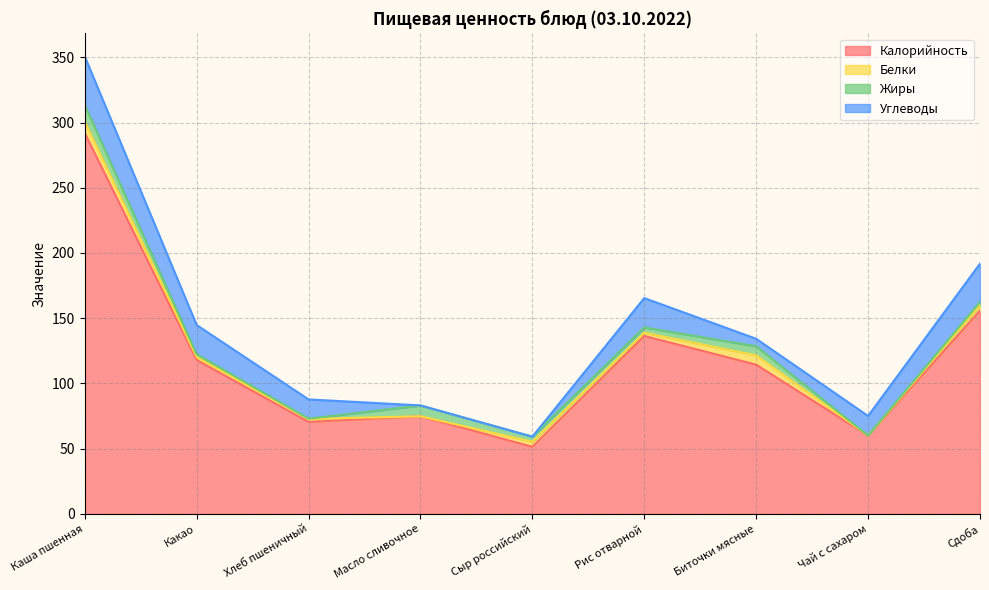

In Жиры, how many points are lower than both neighbors (excluding endpoints)?

3